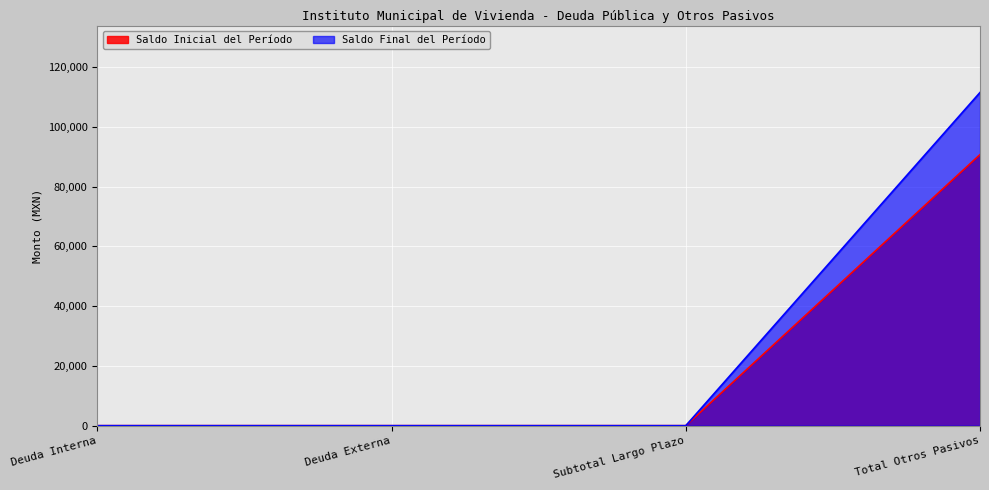

At how many categories does at least one series exceed 86308?

1